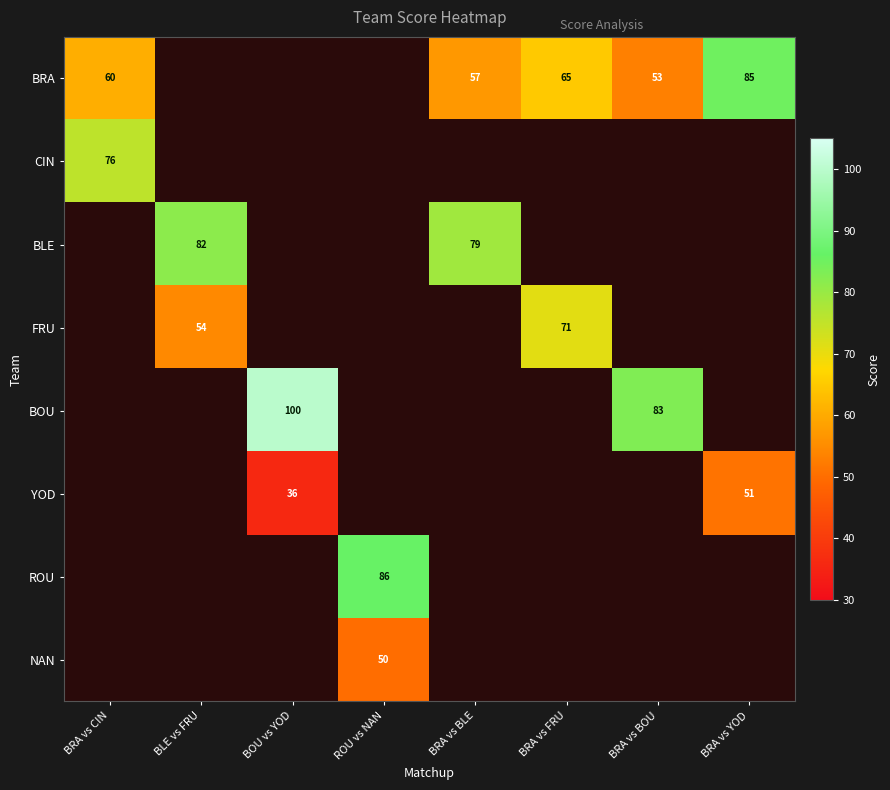

True or false: BOU has a value of 100.0 at BOU vs YOD.

True